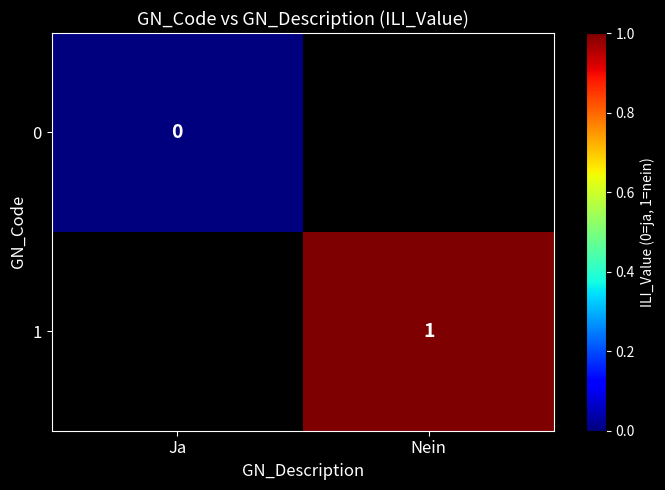

At how many categories does at least one series exceed 0?

1